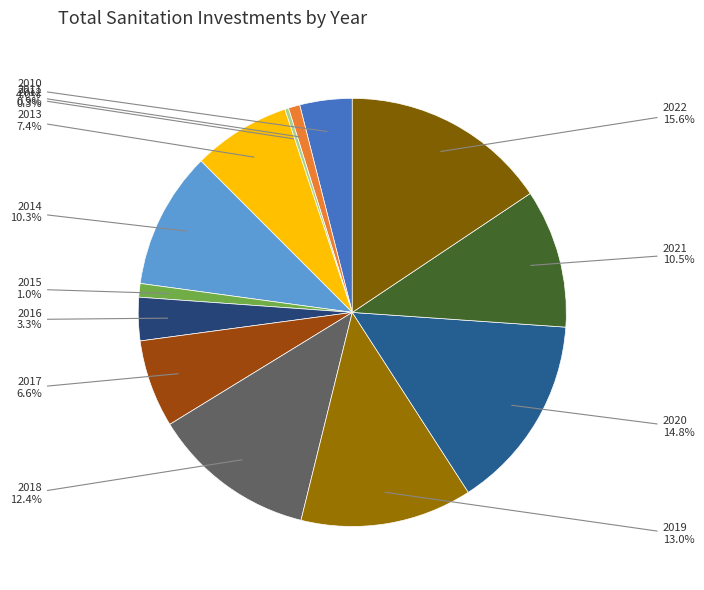

What is the ratio of the value at 2016 to the value at 2012?

11.4